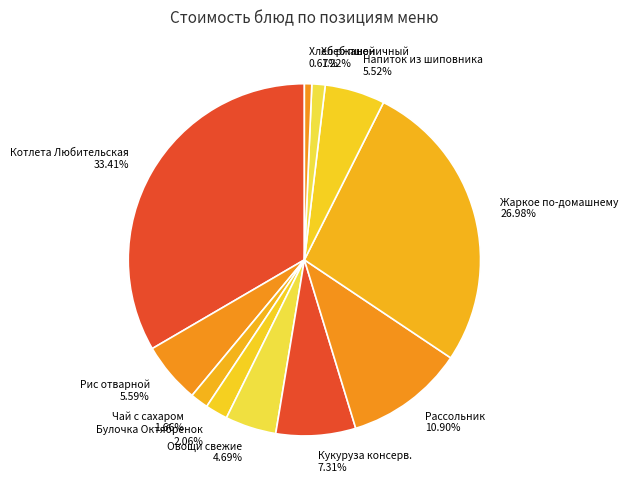

Count the number of slices in the pie.

11